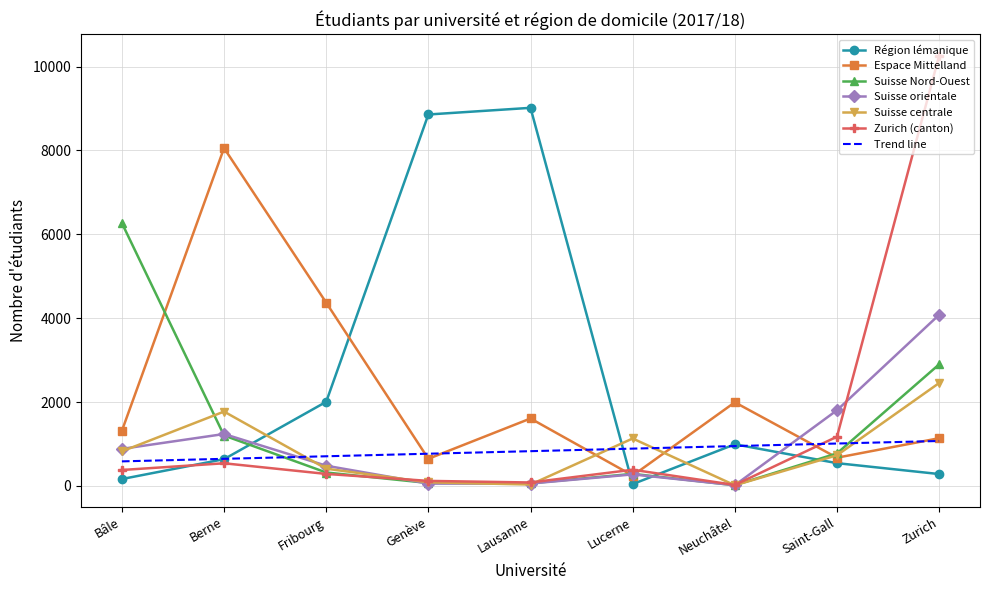

What is the label of the 4th point from the right?

Lucerne